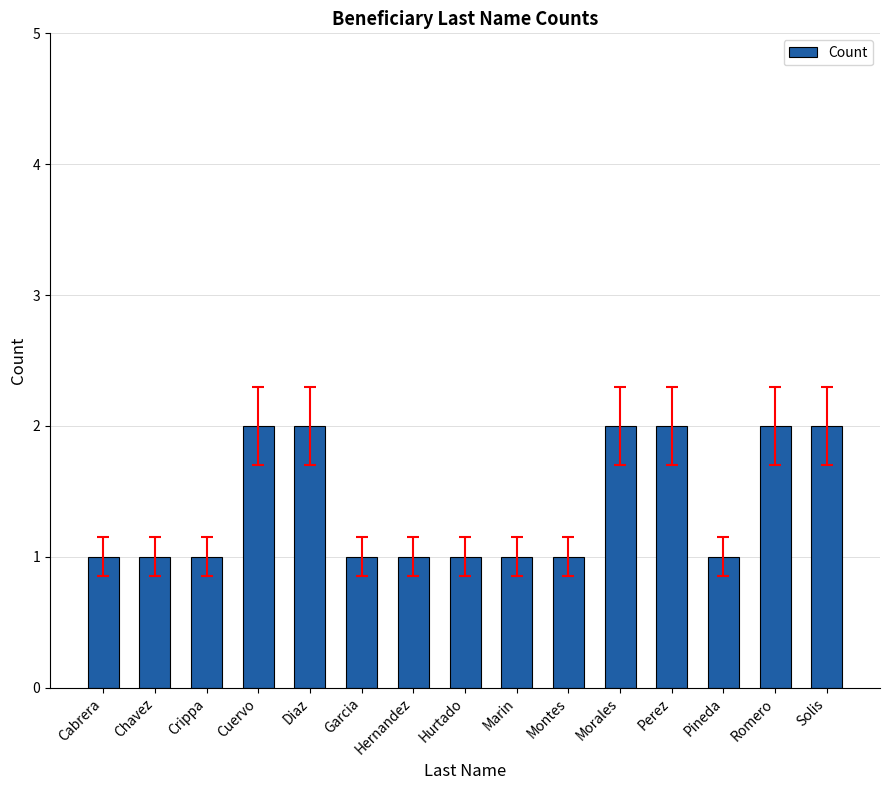

What is the sum of all values?

21